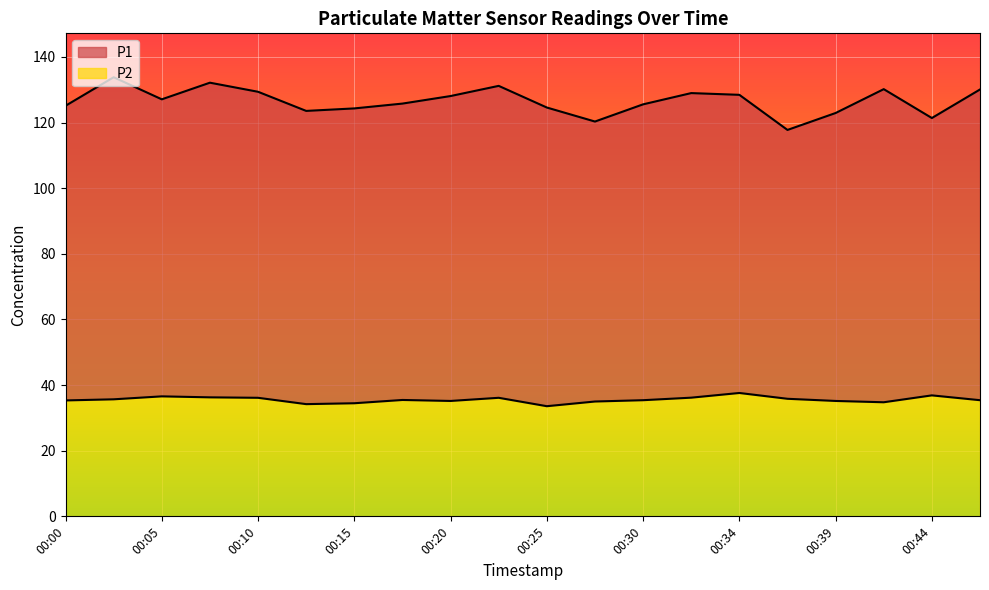

Reading left to right, transcribe all the data shown in this chart.

P1: 125.1	133.8	127.1	132.2	129.4	123.6	124.3	125.8	128.1	131.2	124.6	120.3	125.6	129.0	128.5	117.8	122.9	130.2	121.4	130.1
P2: 35.3	35.7	36.6	36.3	36.1	34.2	34.5	35.5	35.2	36.1	33.6	35.0	35.4	36.2	37.6	35.8	35.2	34.8	36.9	35.4